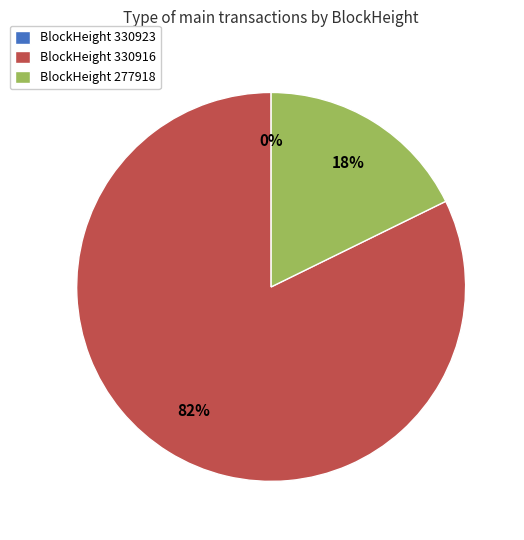

Do BlockHeight 330916 and BlockHeight 277918 together represent more than half of the pie?

Yes